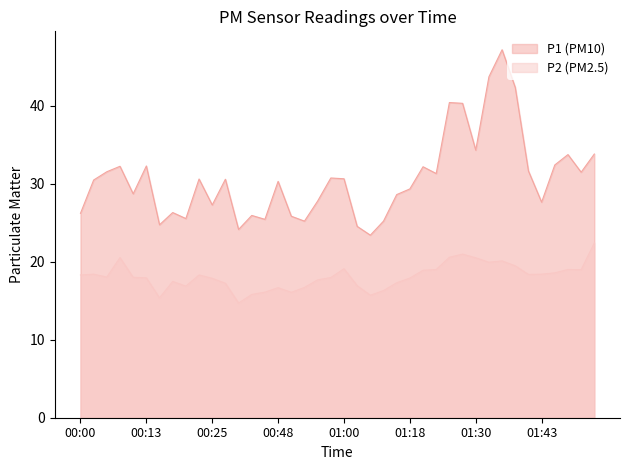

Rank the series at 01:51 from highest to lowest value.

P1, P2